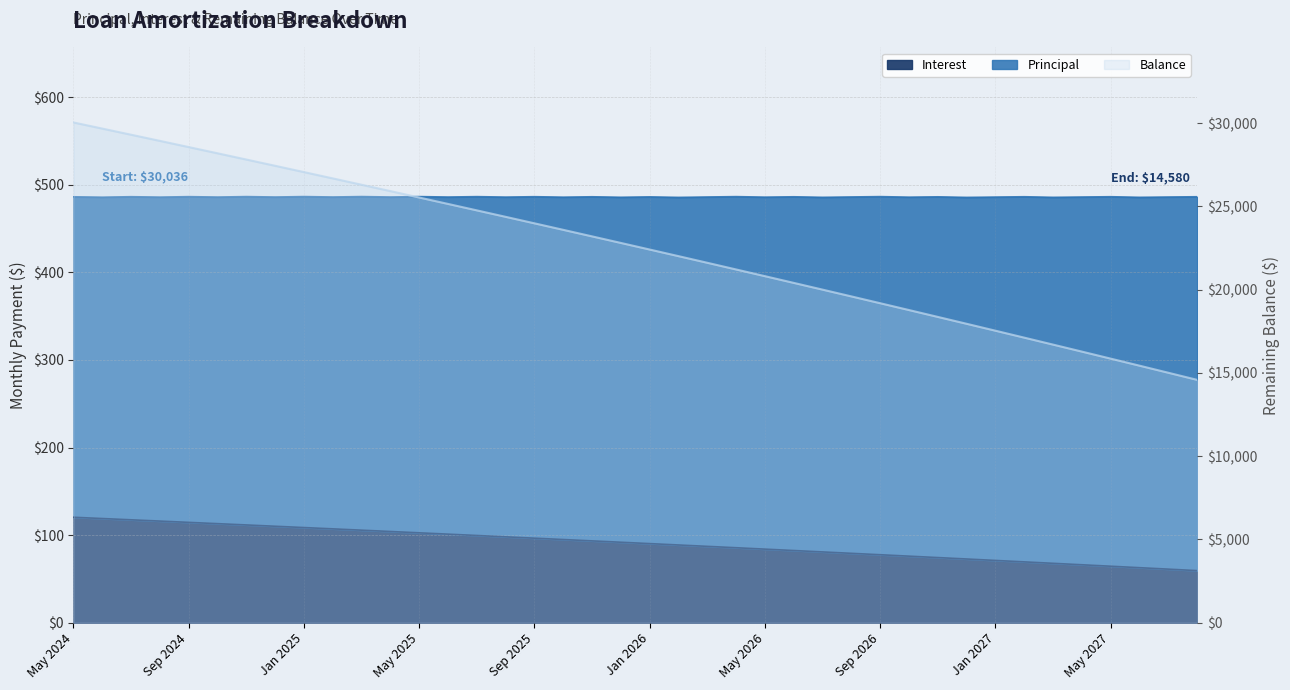

Is it true that Interest equals 87.1 at Mar 2026?

True